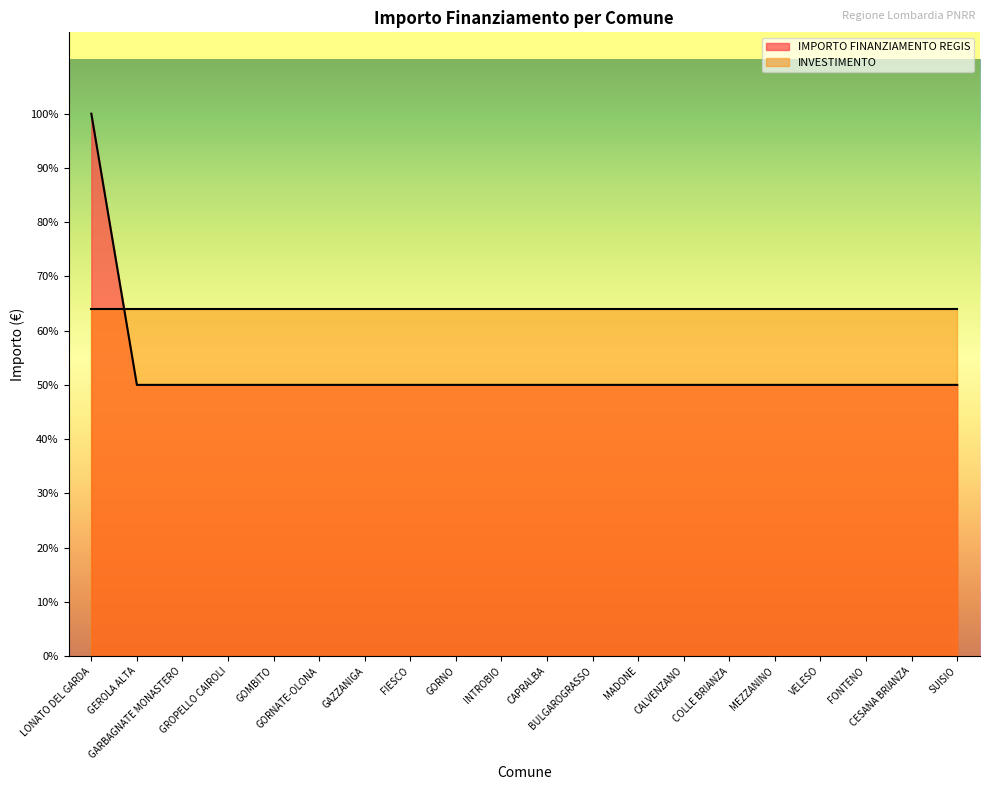

What is the sum of all values?

213612